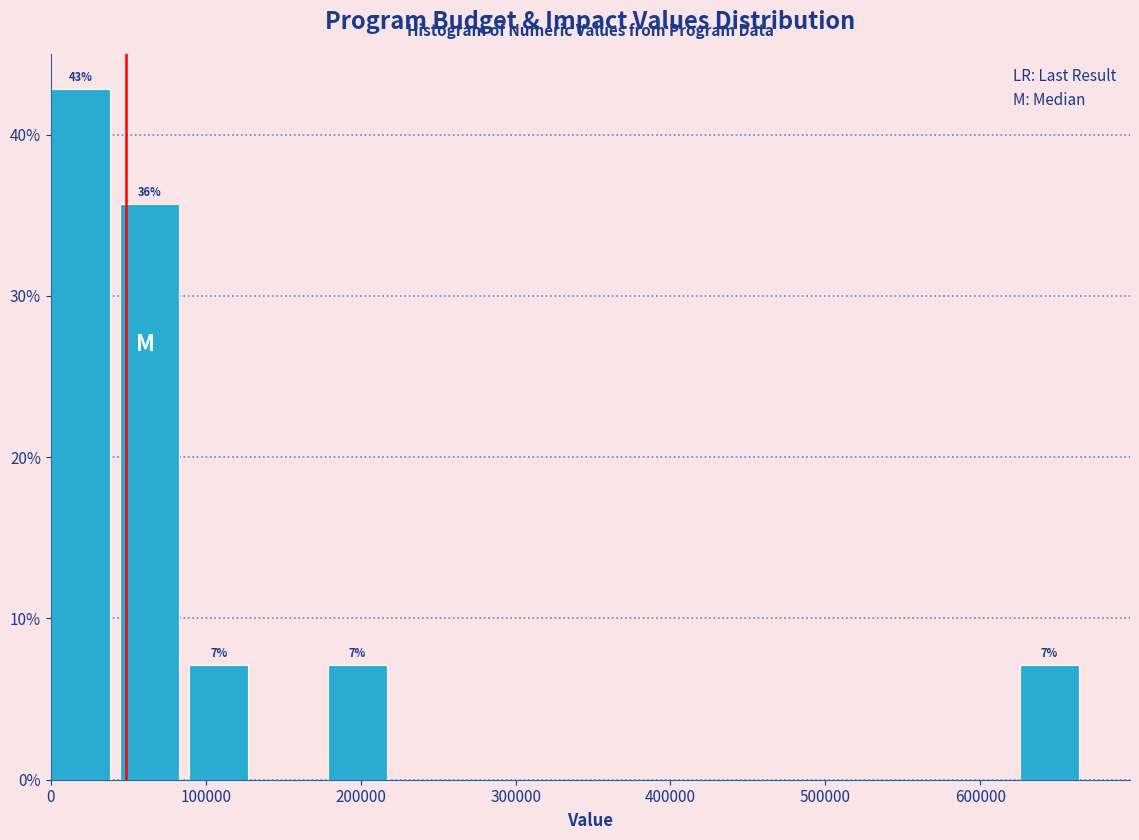

Over which range of the x-axis is the bar tallest?

0 to 40000